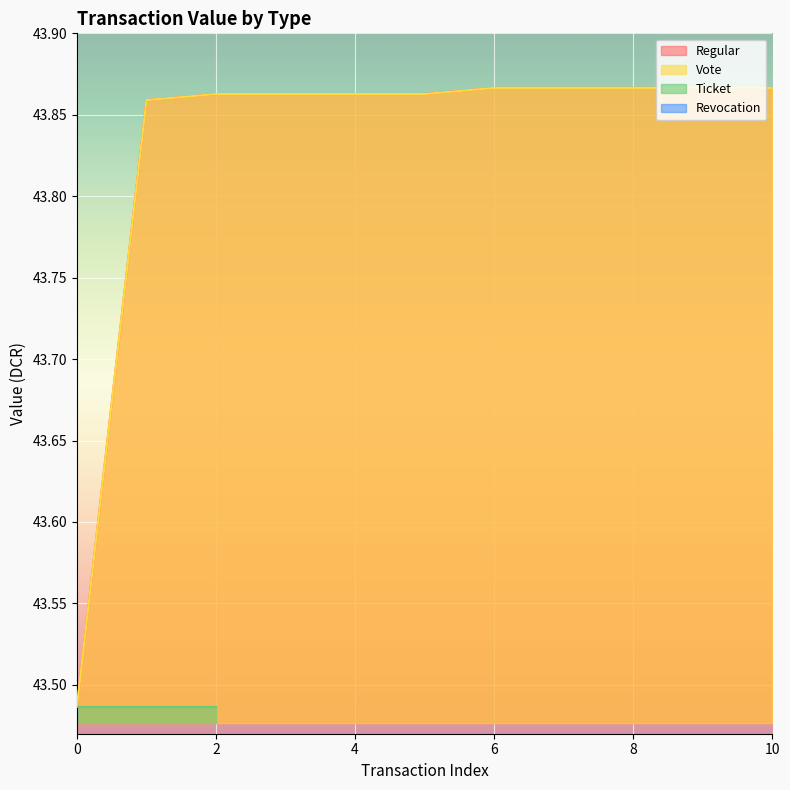

At which category is the sum across all series the highest?

6